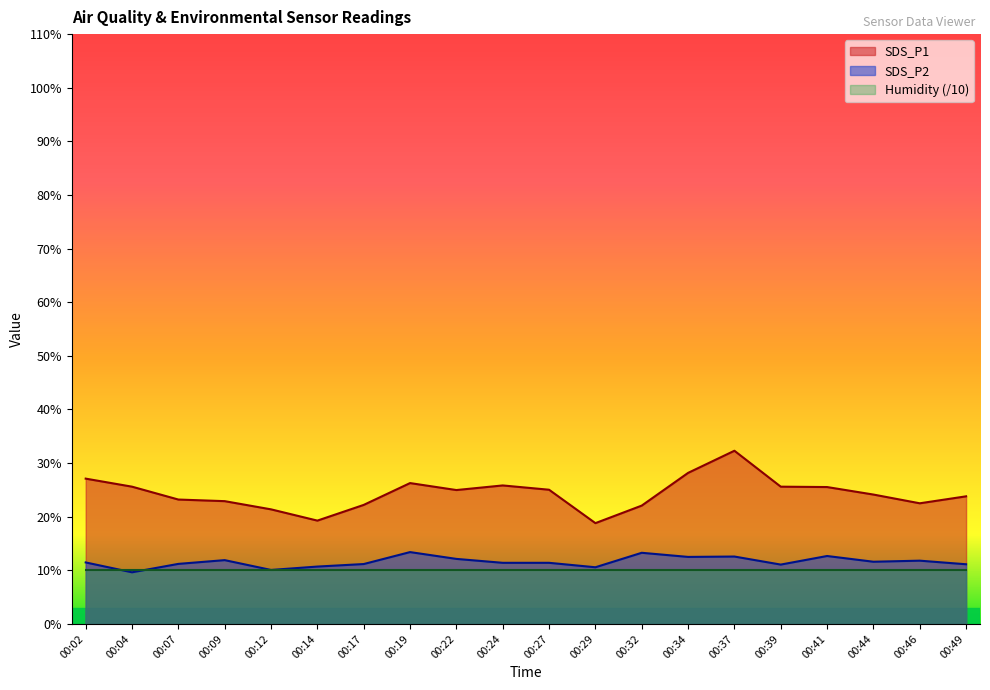

What is the total value across all series at 00:14?

40.0